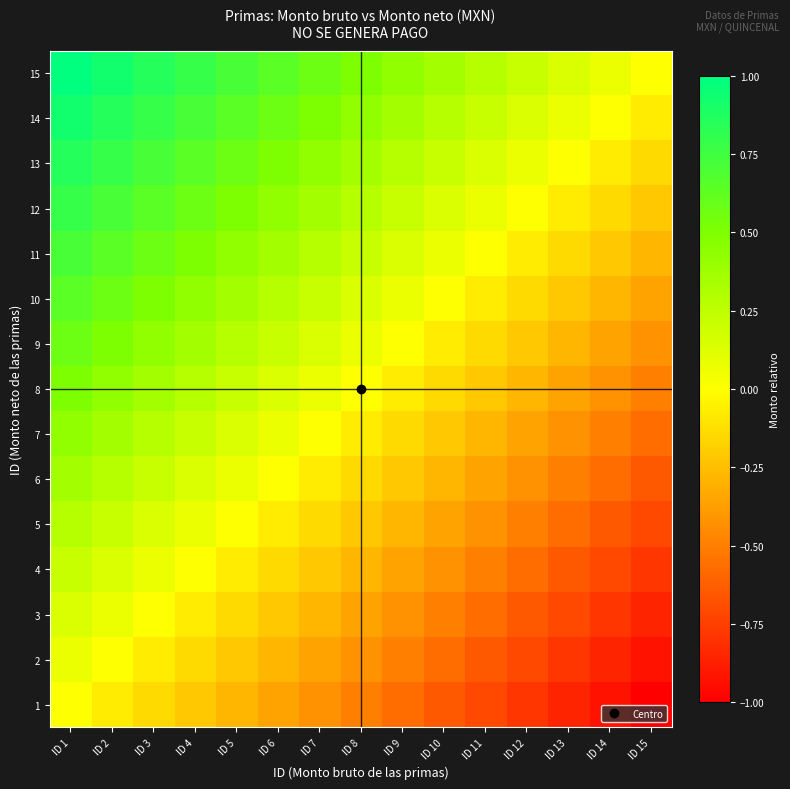

How many categories are shown in the chart?

15